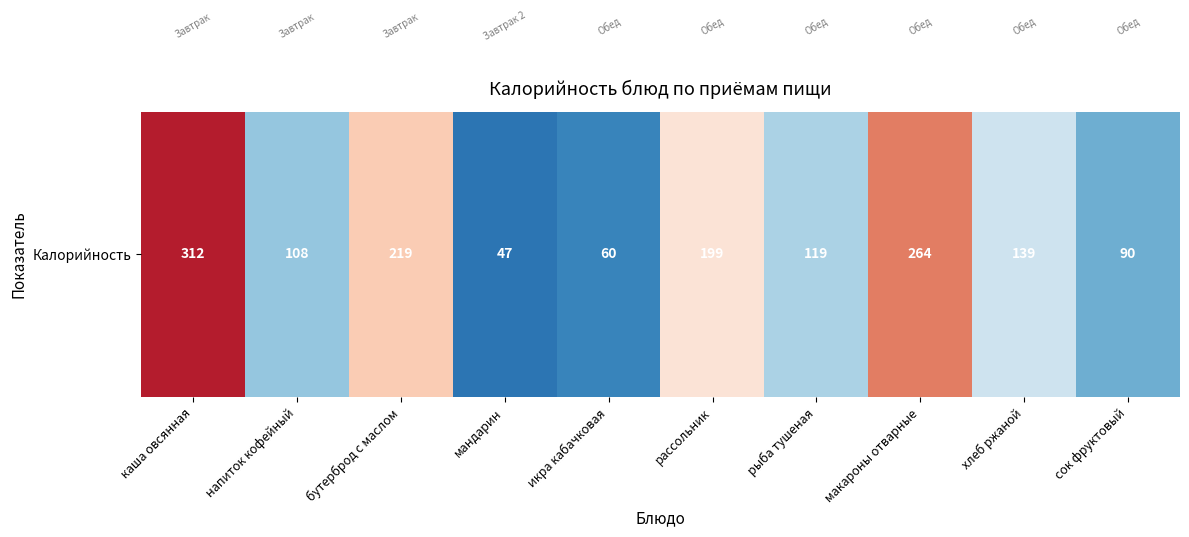

The value at рыба тушеная is 28. True or false?

False